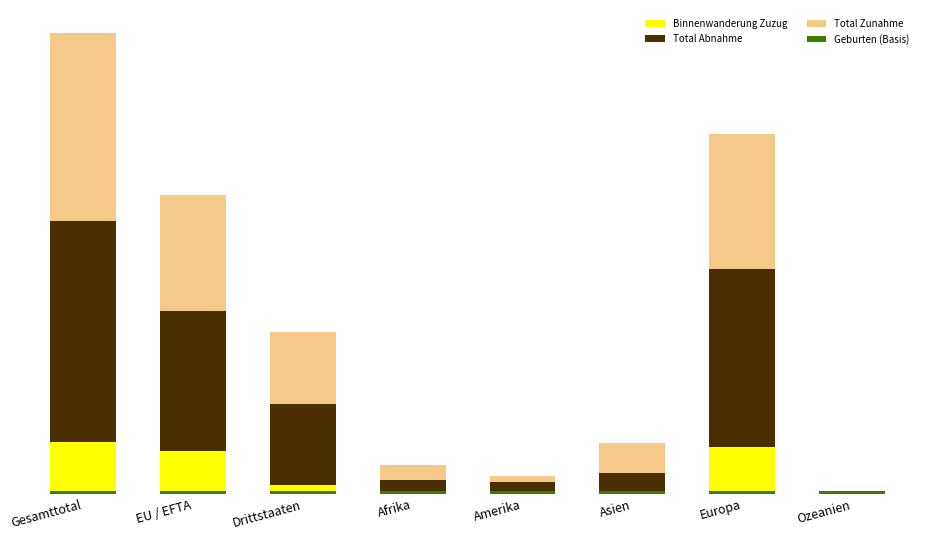

List the series in order of their overall mean, lowest first.

Geburten (Basis), Binnenwanderung Zuzug, Total Zunahme, Total Abnahme